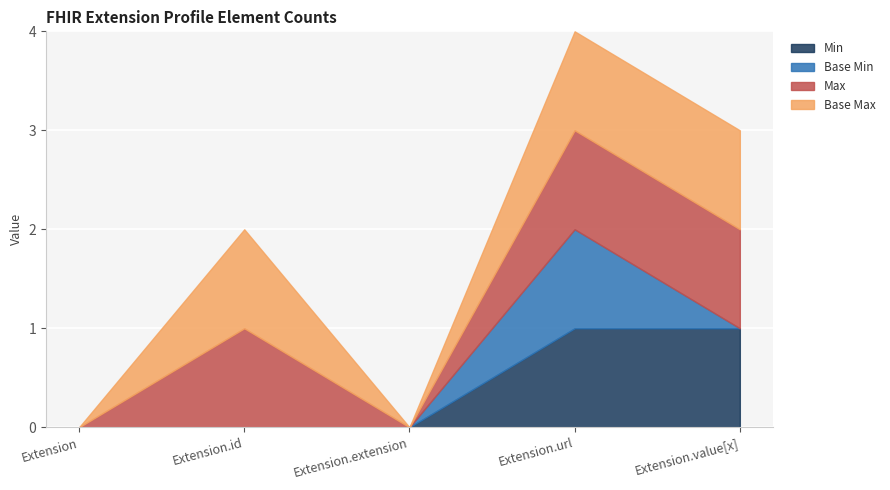

Does the chart display data point markers on the line(s)?

No